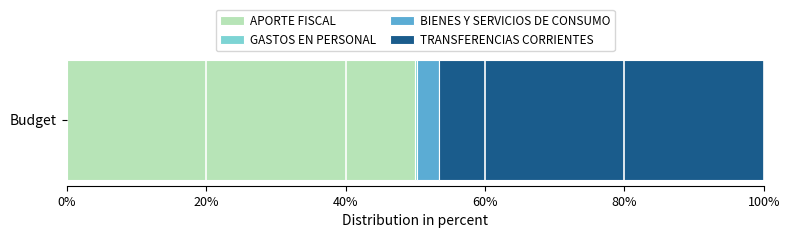

What is the highest value of the APORTE FISCAL series?

50.0